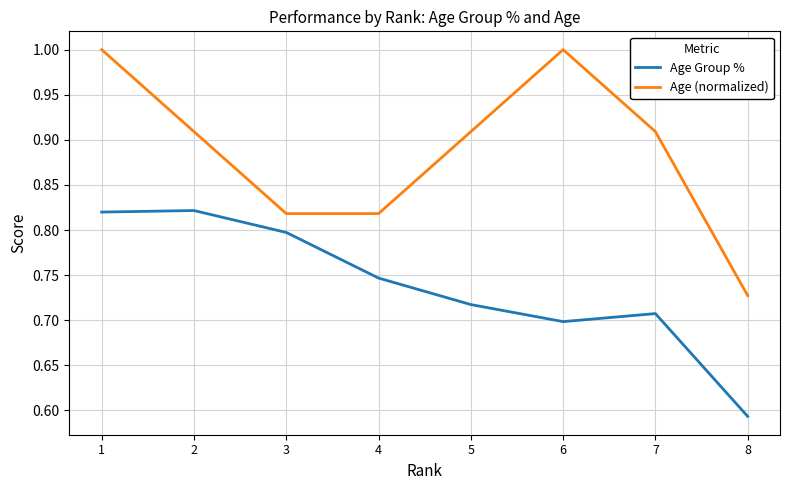

Count the Age Group % values in the range 0 to 1.

8